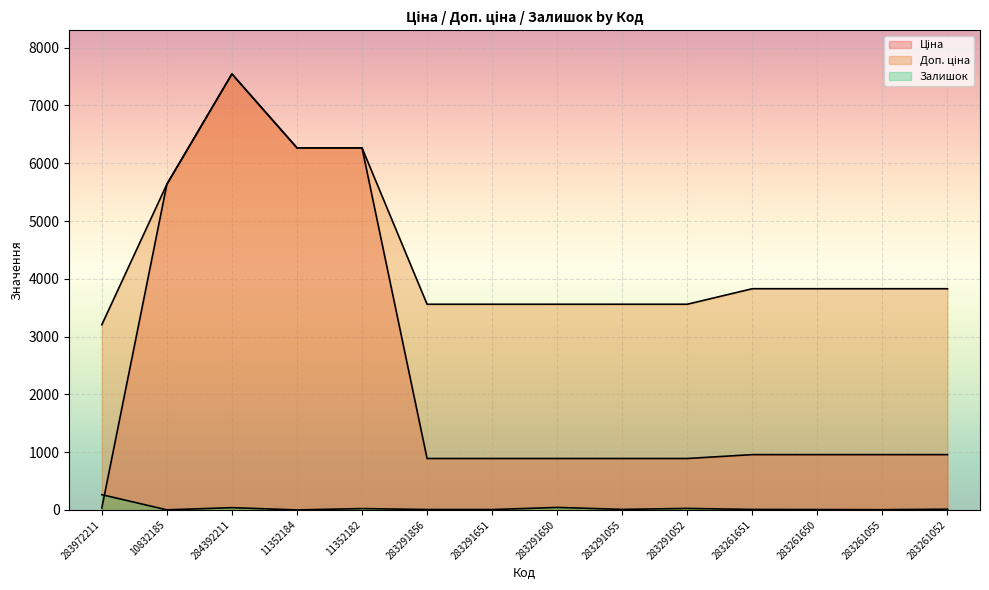

What is the label of the 12th point from the left?

283261650